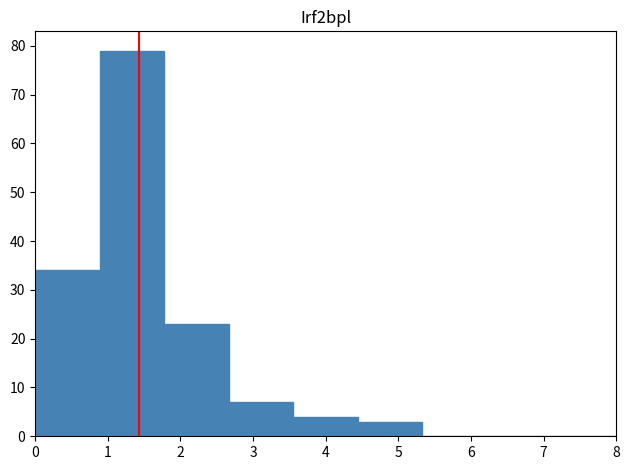

How tall is the bar that spans 4.4 to 5.3 on the x-axis? Neither the bar edges nor the heights are printed on the chart, so give them approximately, as read against the axes.

3